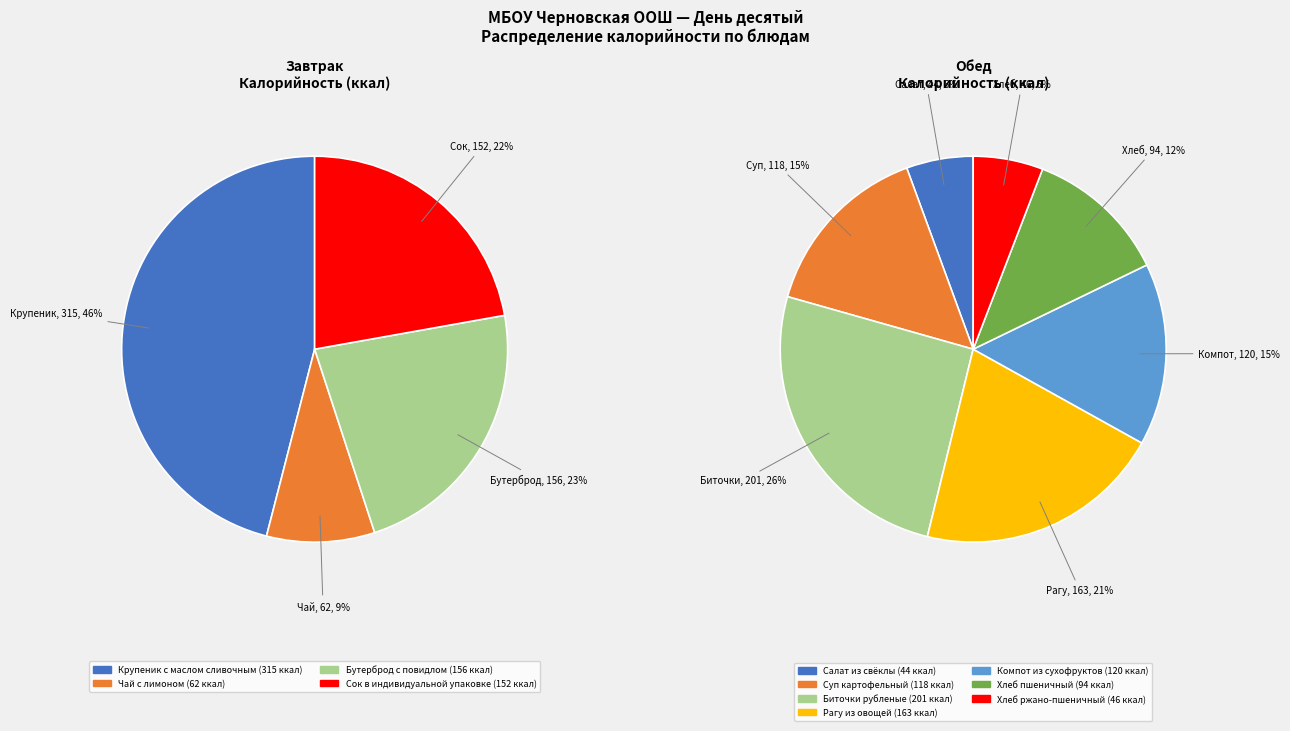

Approximately how many times larger is the value at Суп картофельный с макаронными изделиями compared to Компот из смеси сухофруктов?

1.0